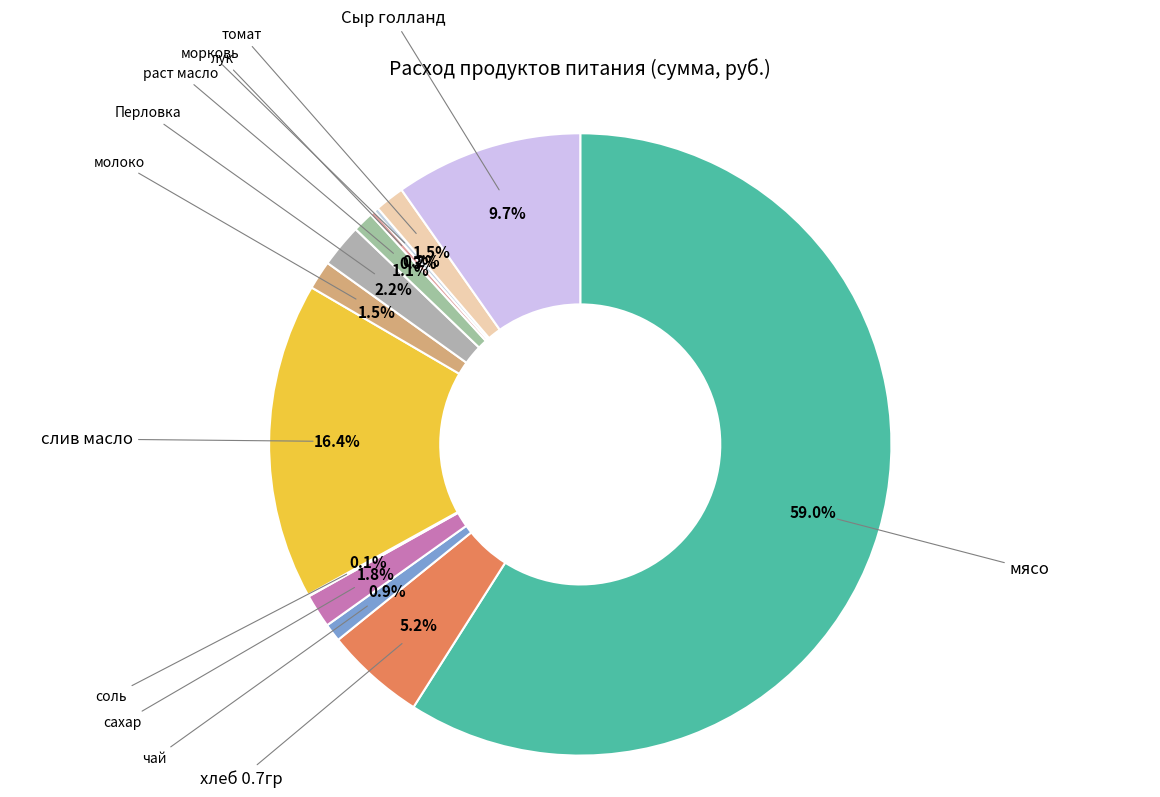

Which slice is the largest?

мясо